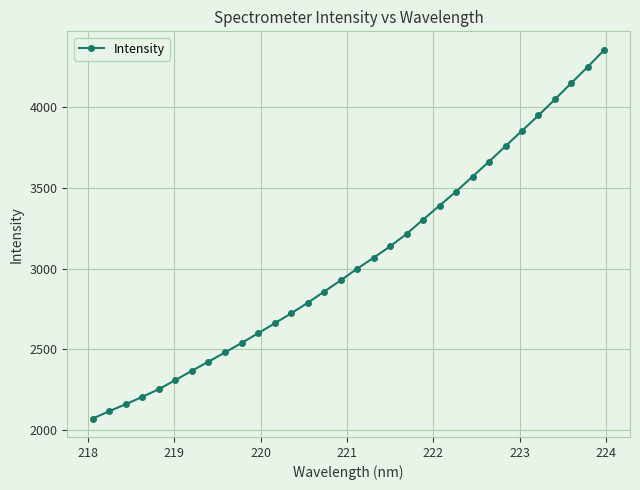

What is the value of the 15th point from the left?

2857.6